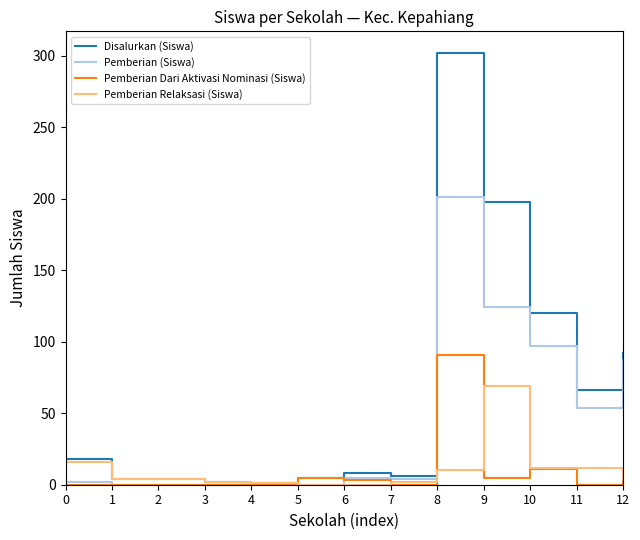

What is the greatest value displayed?

302